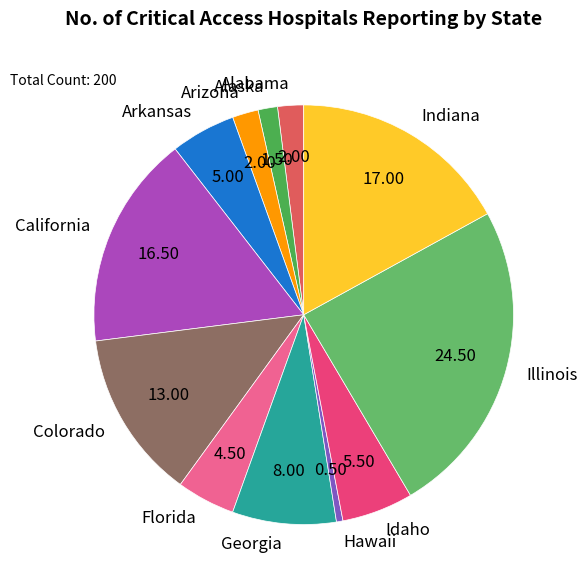

Combined, do Idaho and California account for over 50%?

No